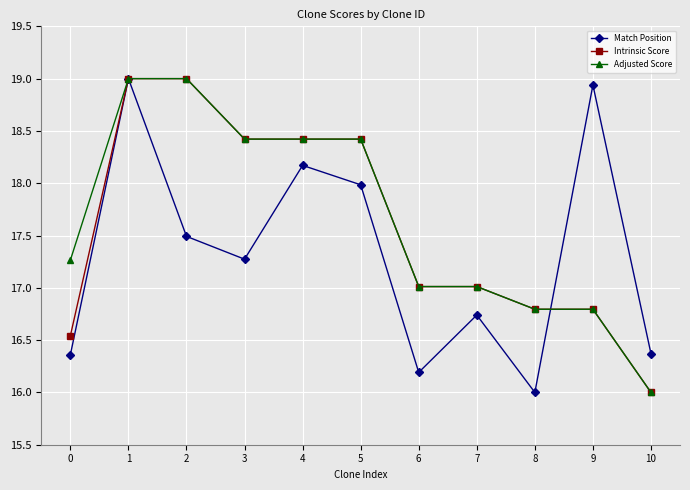

What value does the Intrinsic Score series have at 9?

16.8